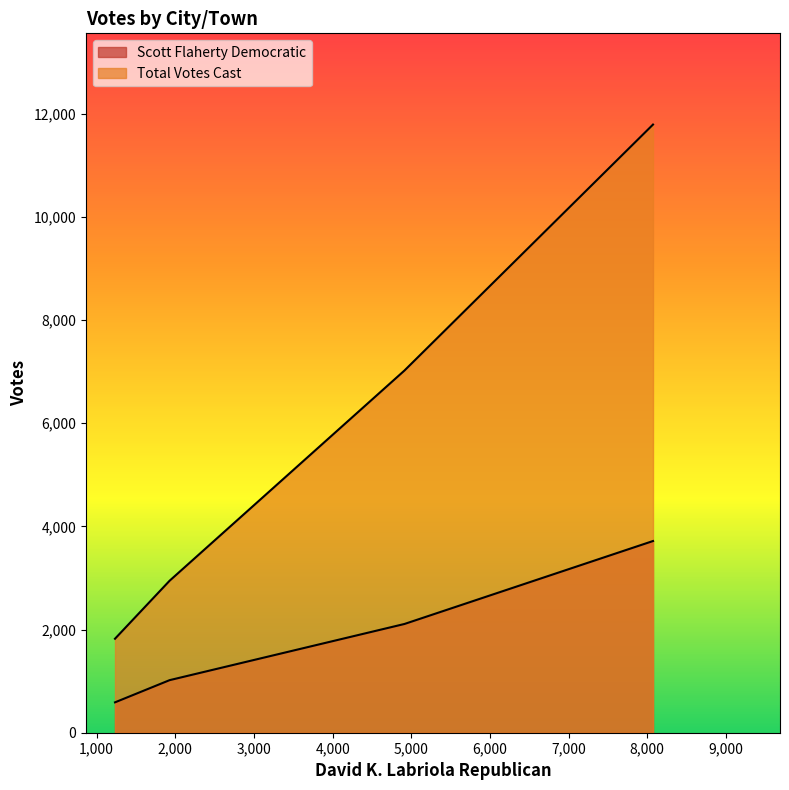

The value of Total Votes Cast at Naugatuck is 2946. True or false?

True